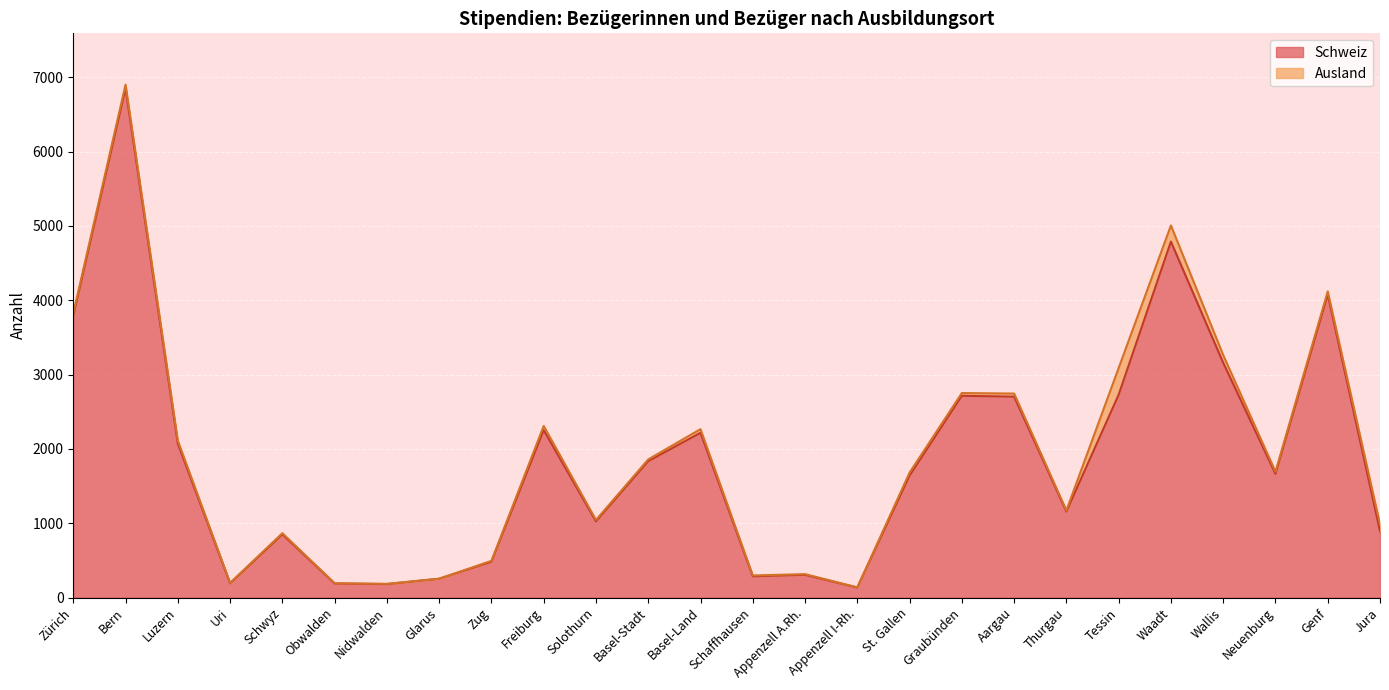

What is the ratio of the value at Nidwalden to the value at Neuenburg?

0.1